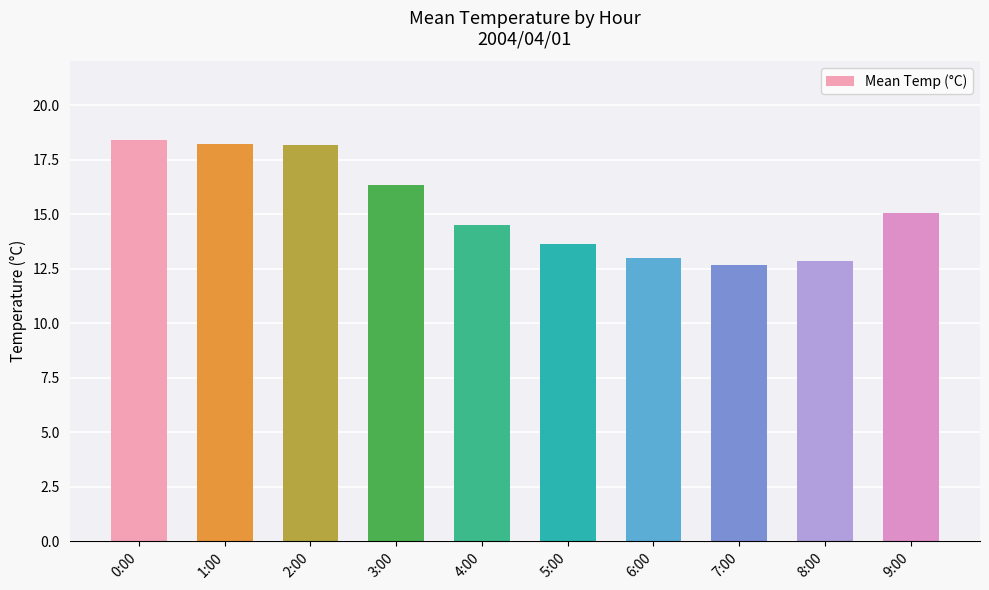

Is it true that the value at 2:00 is 18.2?

True